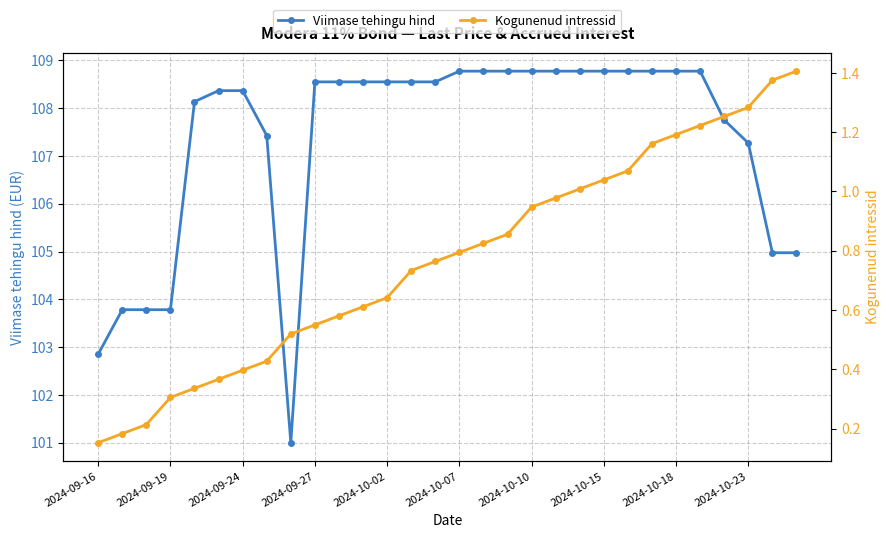

Which series has the largest range (max minus min)?

Viimase tehingu hind